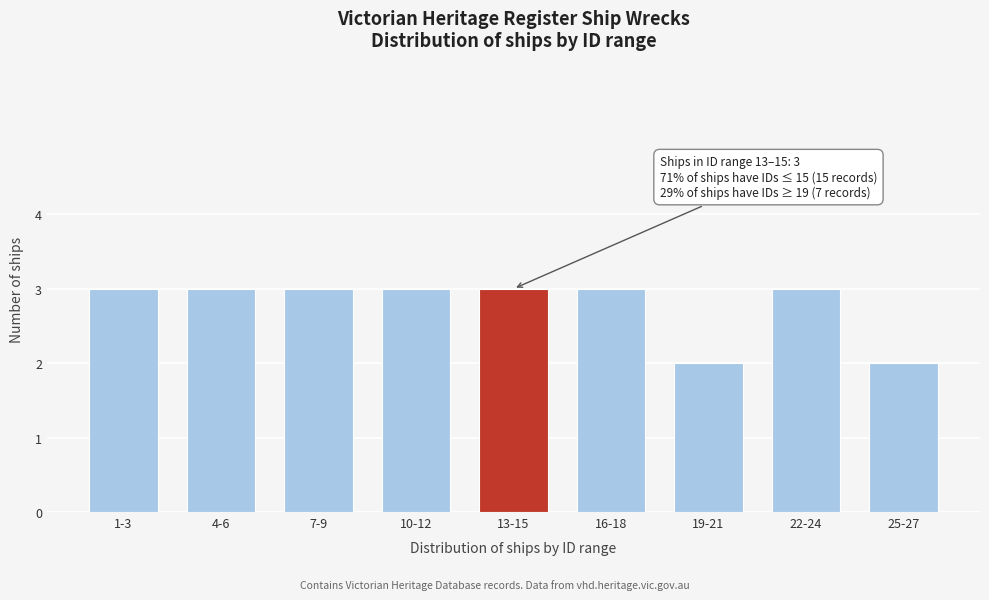

Reading left to right, transcribe all the data shown in this chart.

1-3=3	4-6=3	7-9=3	10-12=3	13-15=3	16-18=3	19-21=2	22-24=3	25-27=2